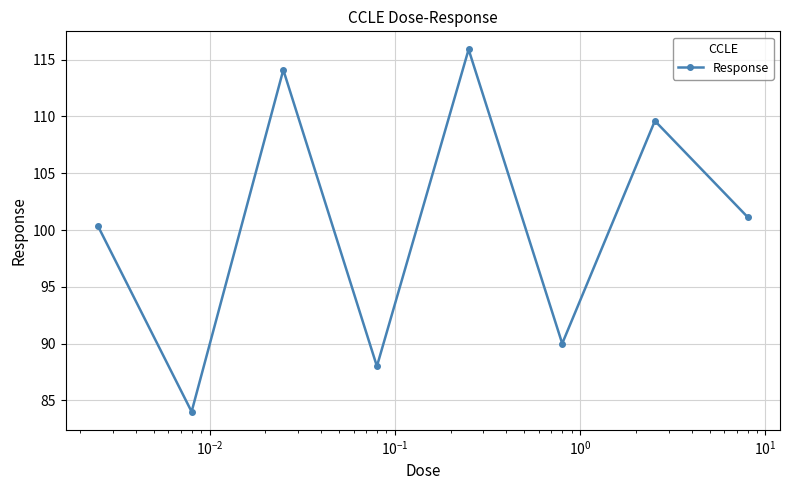

How many points are higher than both their immediate neighbors (excluding endpoints)?

3